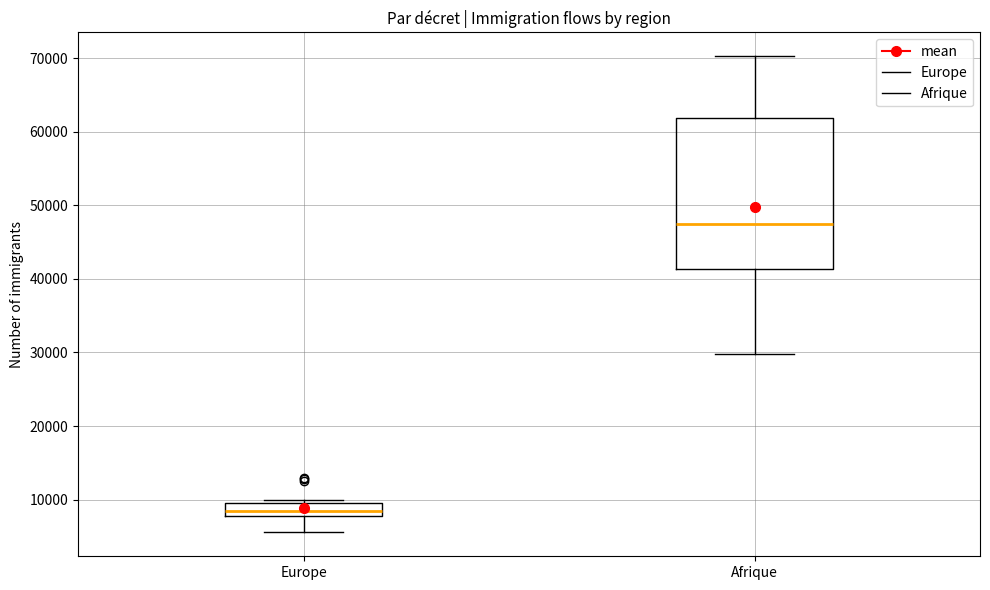

Where does the median line of the box for Afrique sit on the y-axis? The values are not printed on the chart, so give them approximately, as read against the axis.

47000